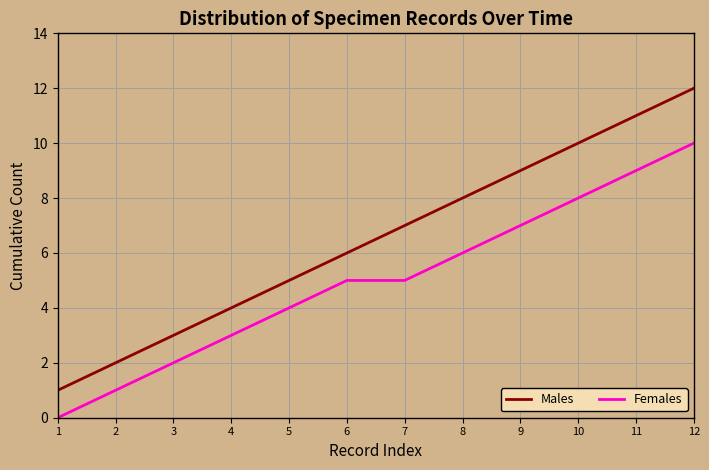

True or false: Males and Females intersect in this chart.

False